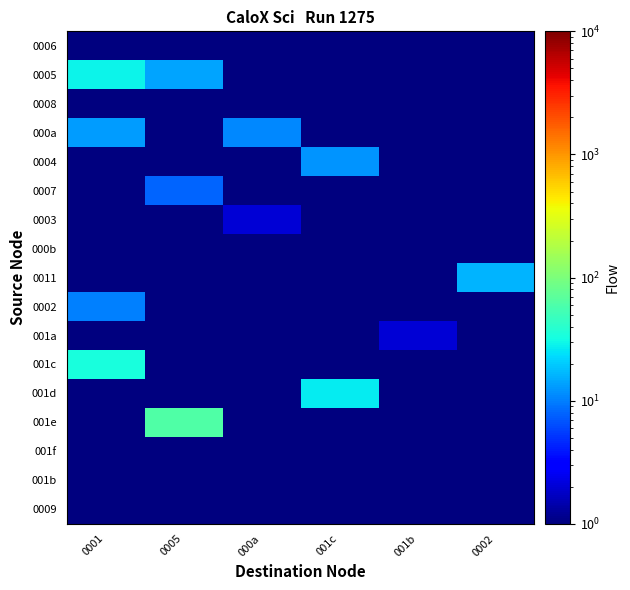

What is the spread (max minus min) of values at 0002?

15.5